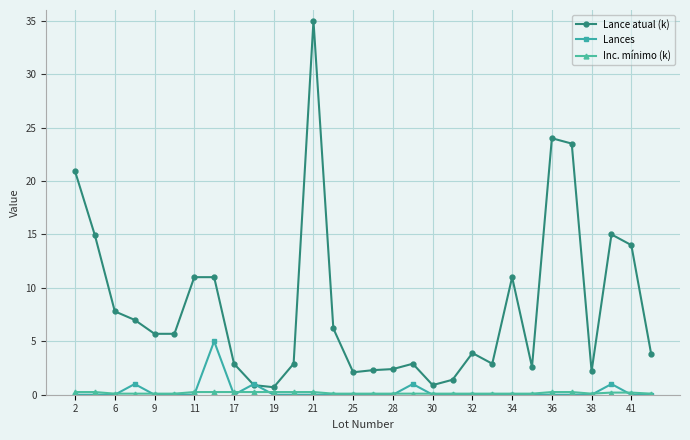

Which series has the largest total across all categories?

Lance atual (k)